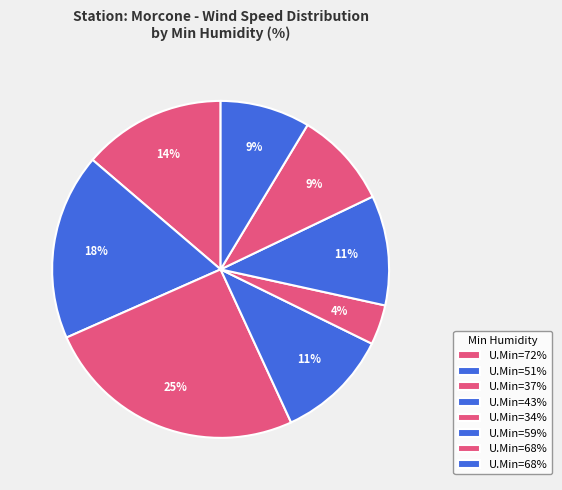

Rank the categories by value from highest to lowest.

37, 51, 72, 43, 59, 68, 68, 34